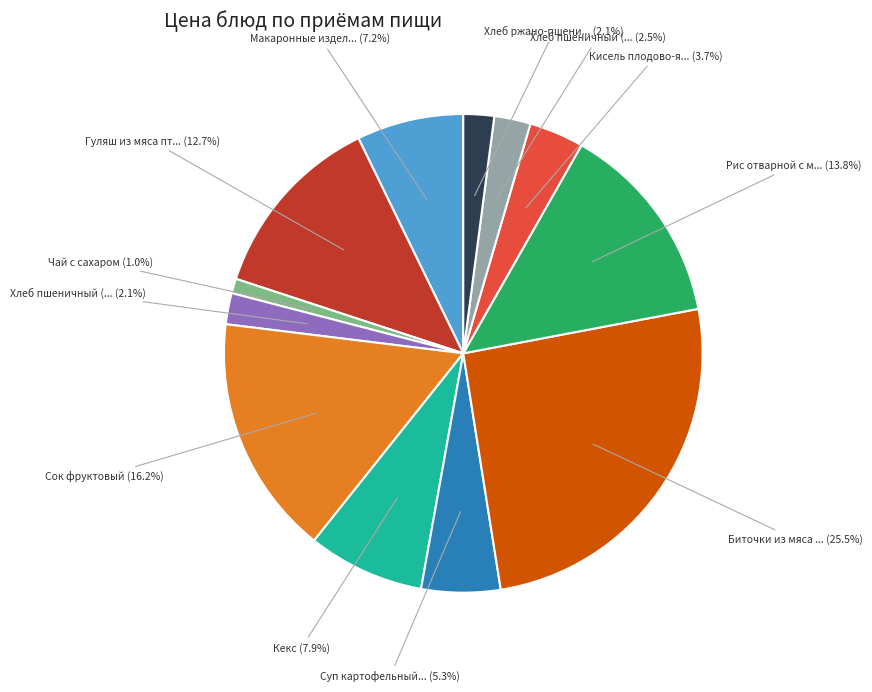

Is there a majority slice in this chart?

No